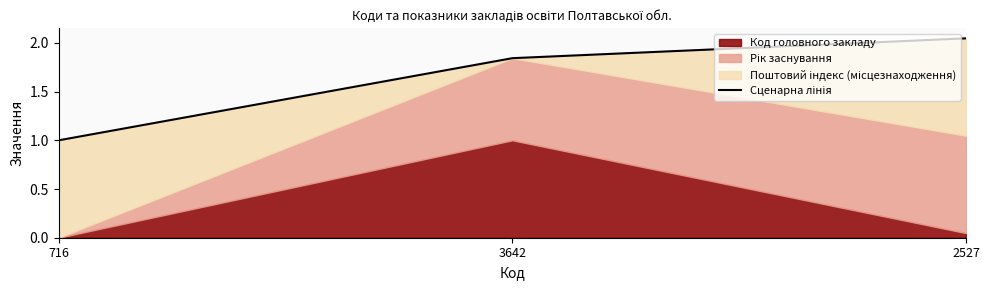

What is the change in value from 716 to 3642?

+0.8